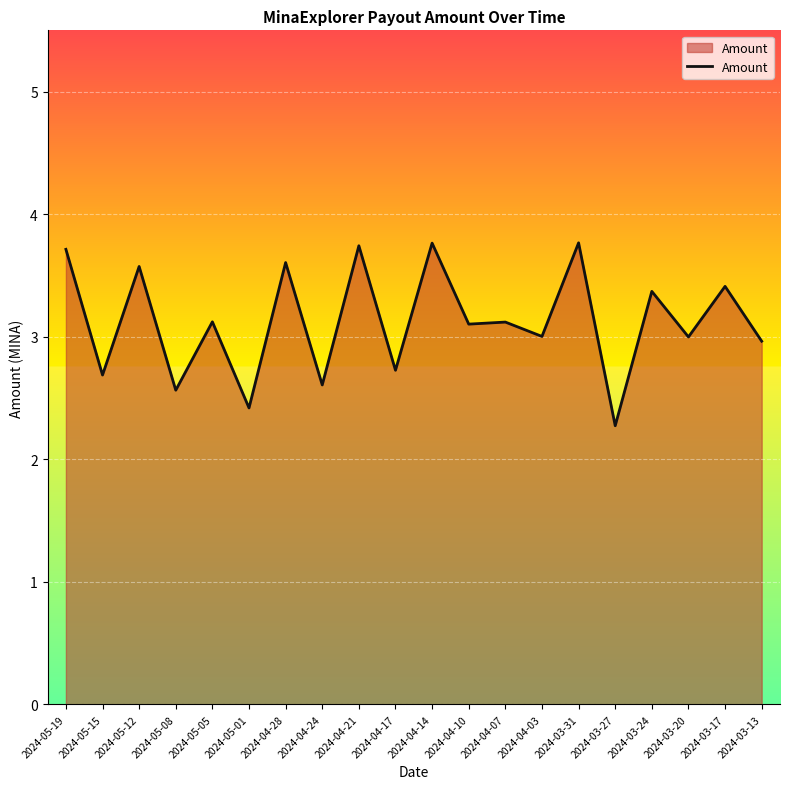

What position from the left is 2024-03-24?

17